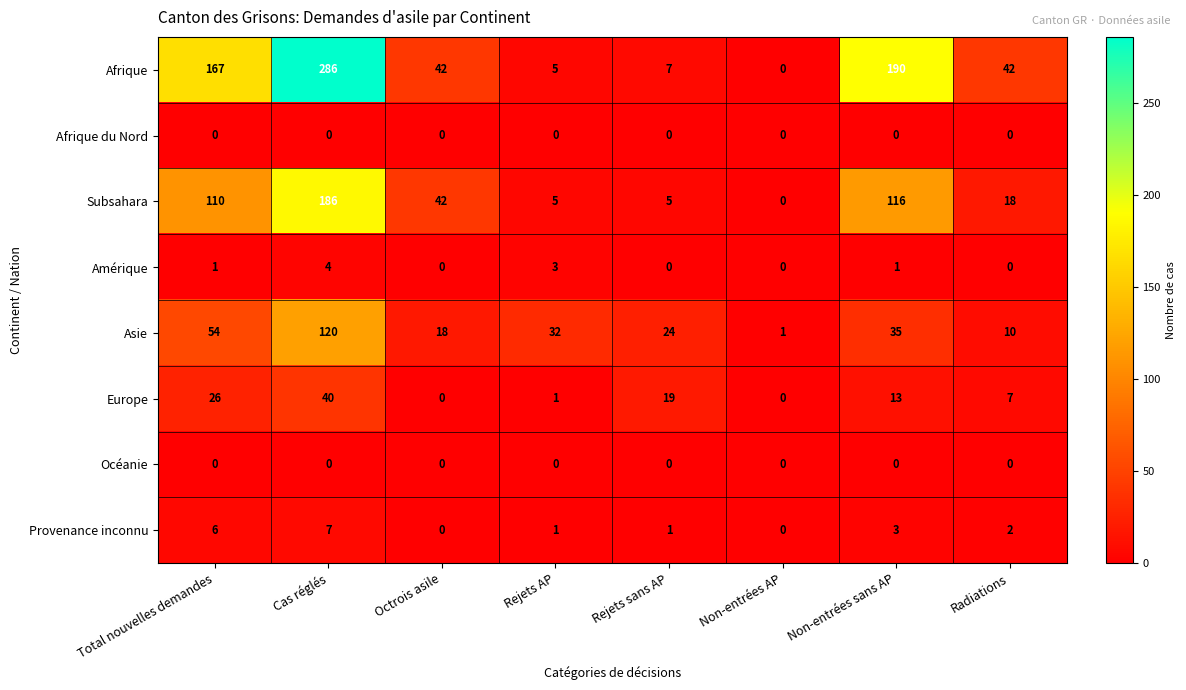

The value of Afrique at Octrois asile is 10. True or false?

False